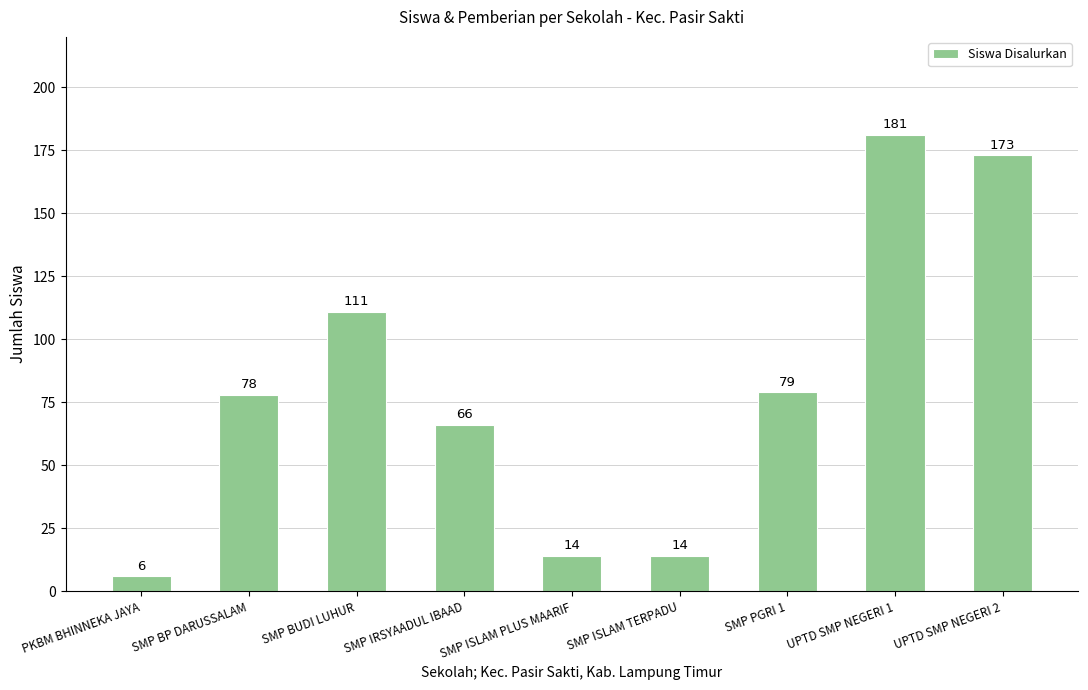

What is the maximum value shown in the chart?

181